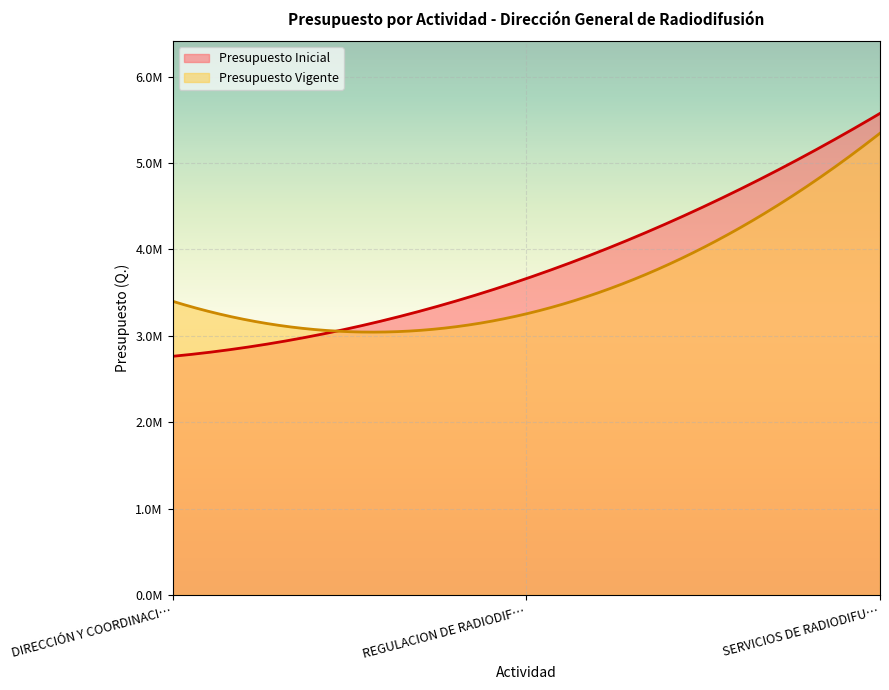

What is the difference between the highest and lowest values at DIRECCIÓN Y COORDINACIÓN?

637941